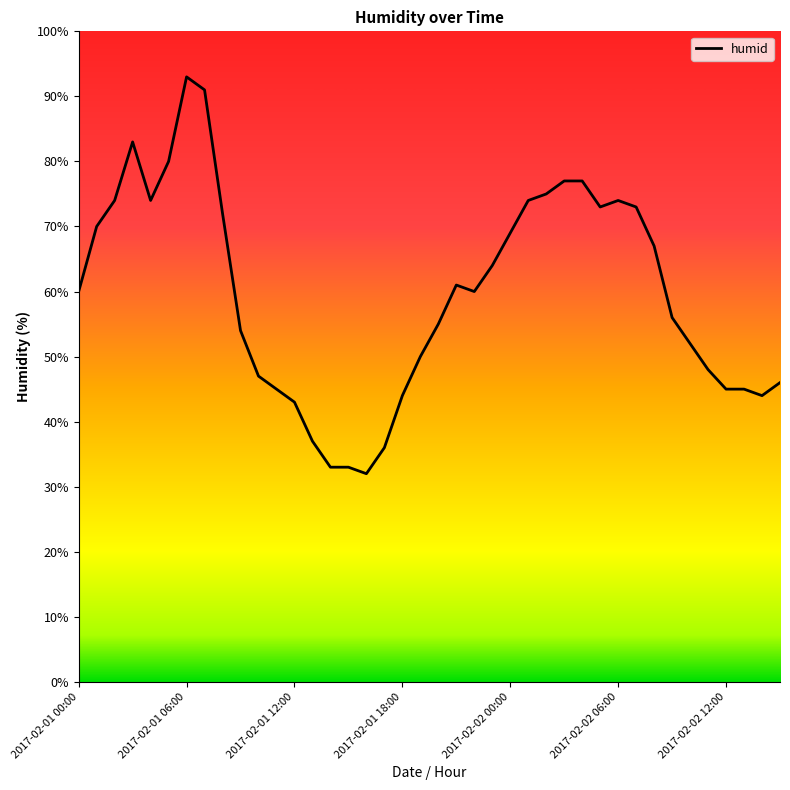

What is the maximum value shown in the chart?

93